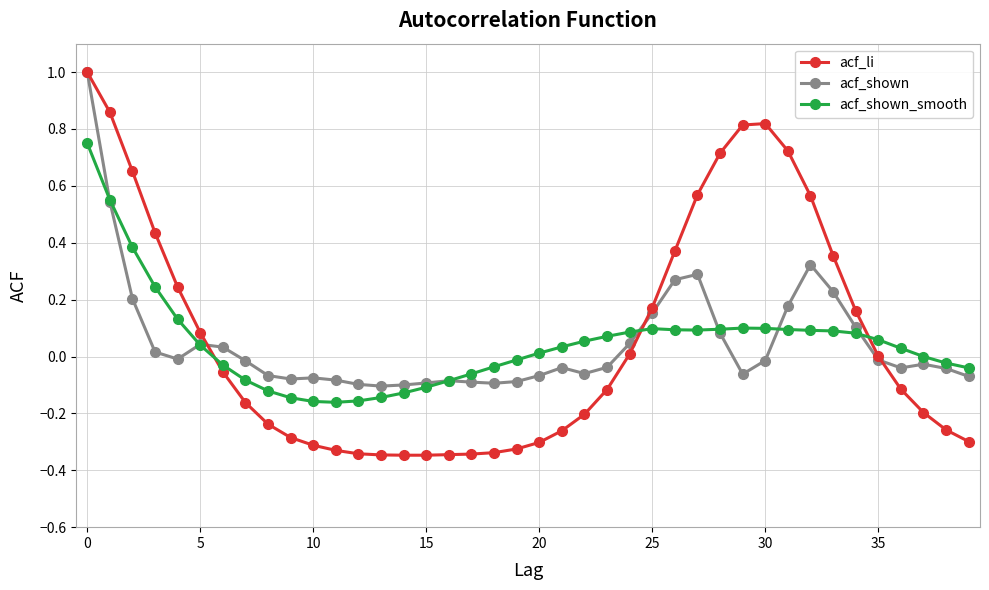

What is the maximum value for acf_li?

1.0